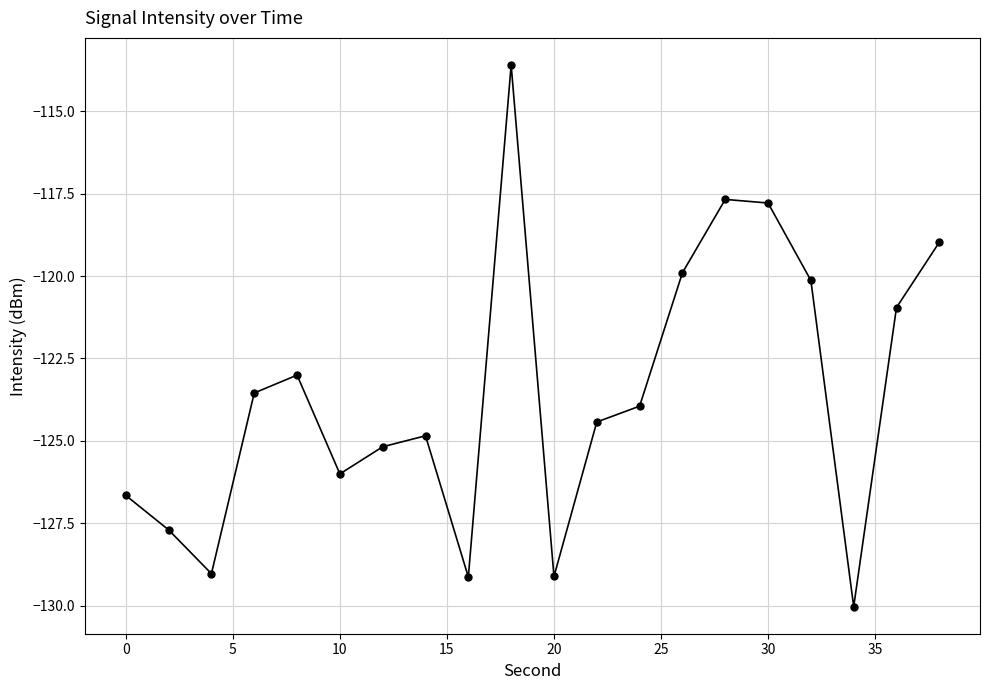

Reading left to right, list all the values displayed in this chart.

-126.7	-127.7	-129.0	-123.5	-123.0	-126.0	-125.2	-124.8	-129.1	-113.6	-129.1	-124.4	-123.9	-119.9	-117.7	-117.8	-120.1	-130.0	-121.0	-119.0